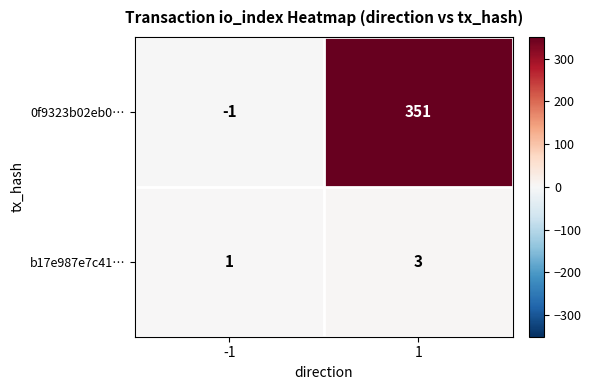

What is the average value of the 0f9323b02eb0… series?

175